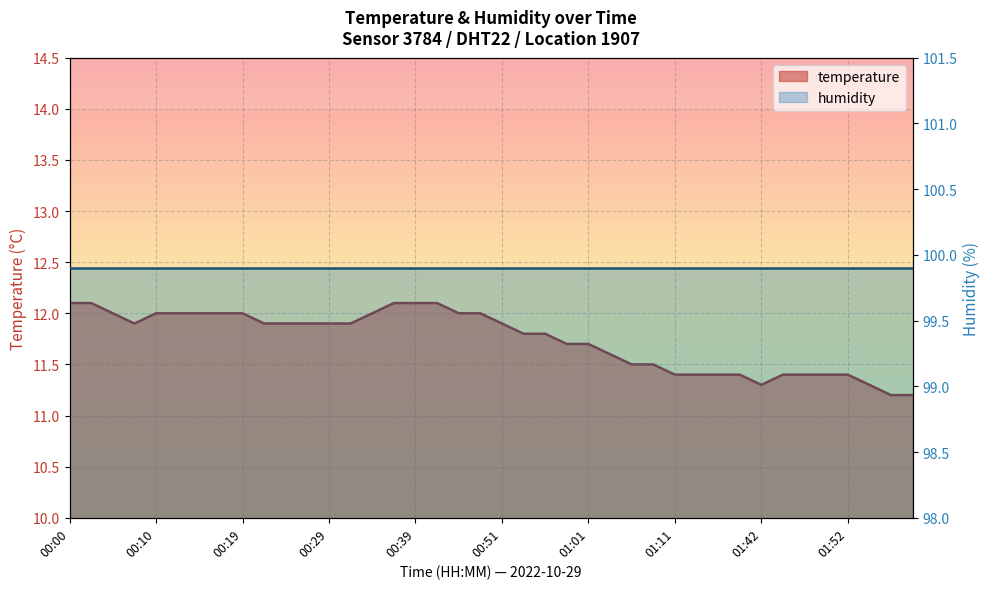

What is the sum of the values at 00:41 and 00:46?

24.1